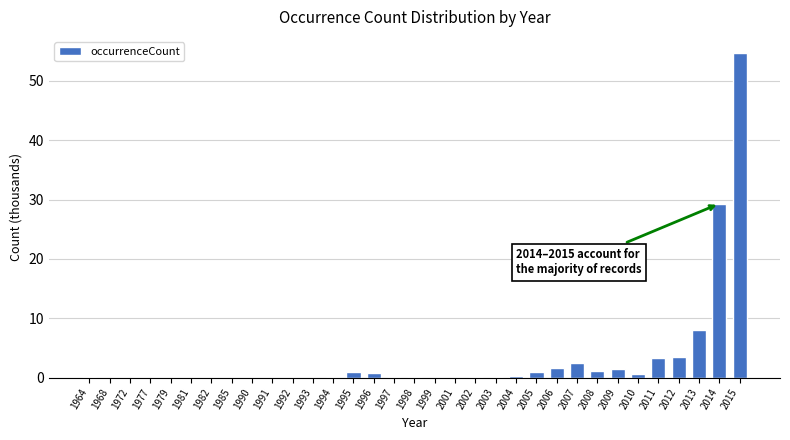

What is the change in value from 2006 to 2011?

+1.7